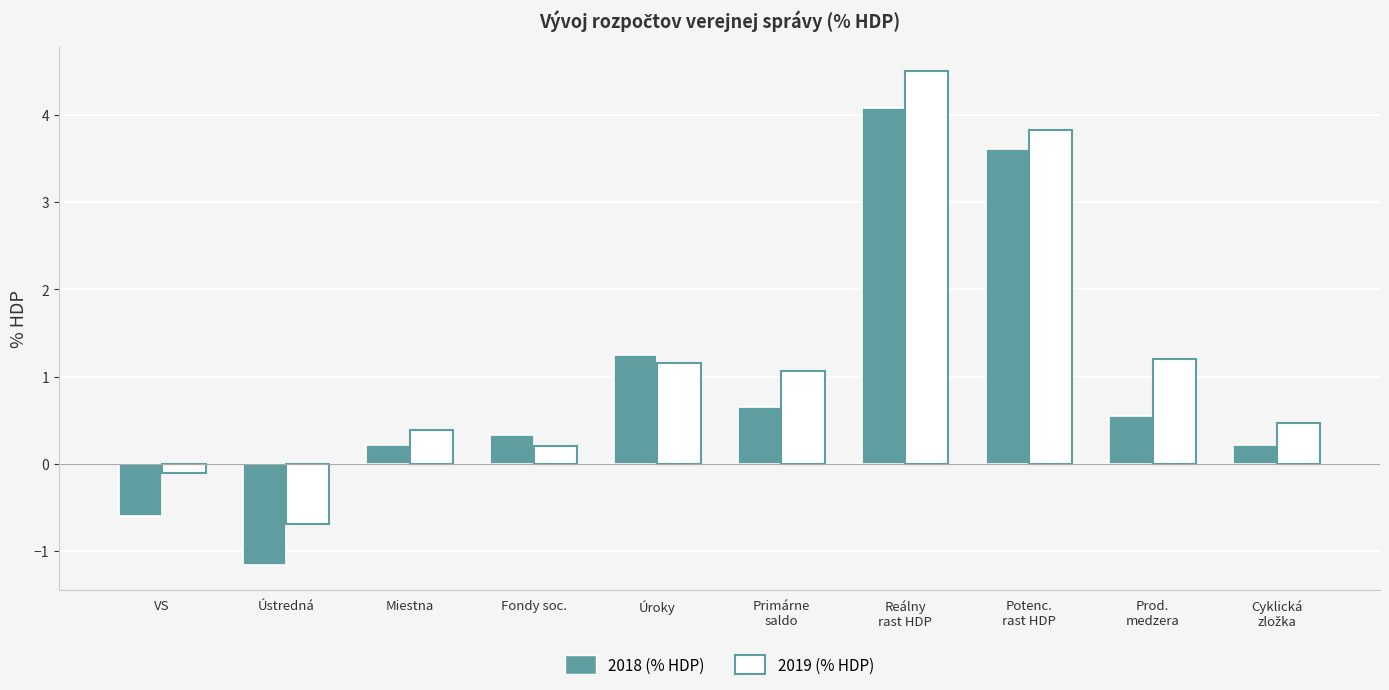

What is the value of the 2019 (% HDP) bar at the 4th from the left?

0.2